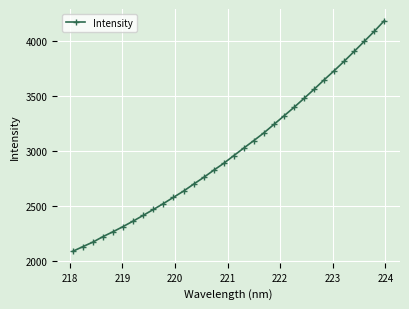

What is the maximum value shown in the chart?

4190.6